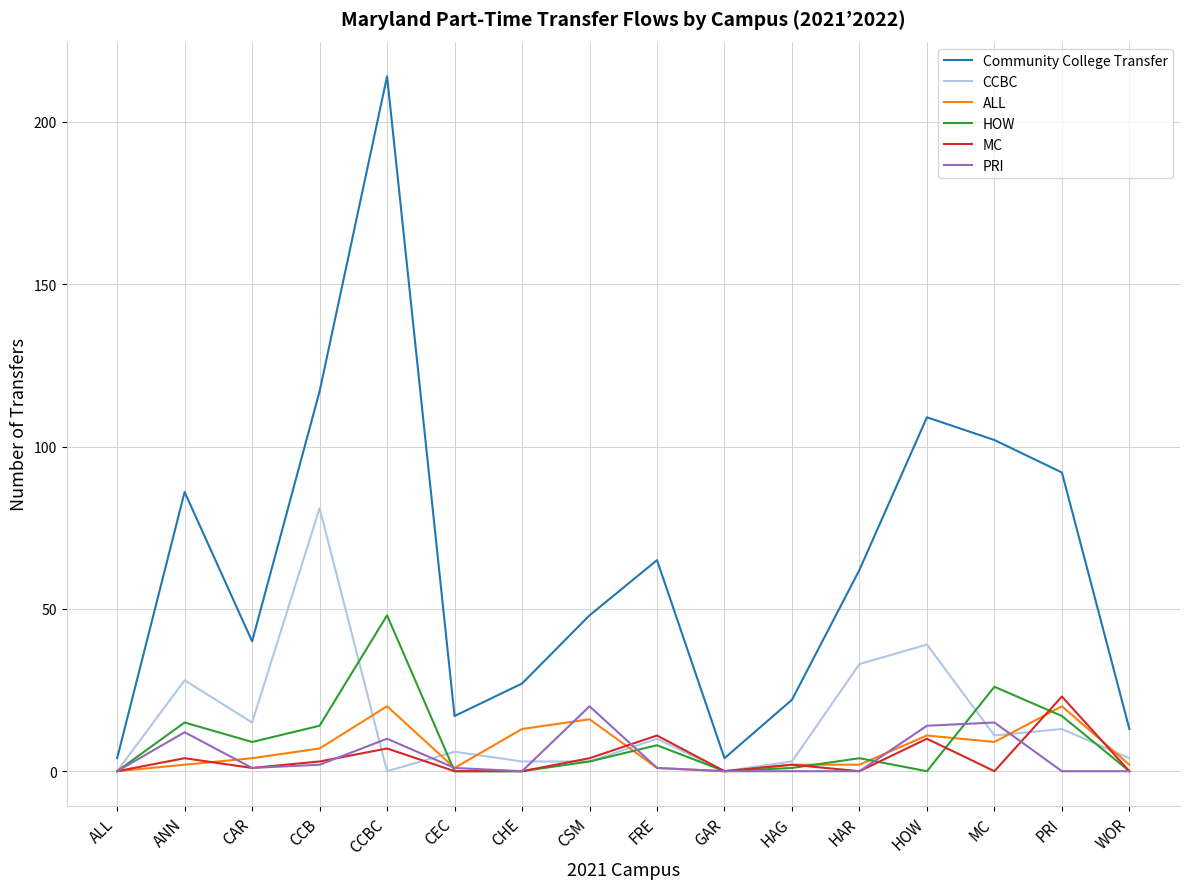

What is the sum of all ALL values?

110